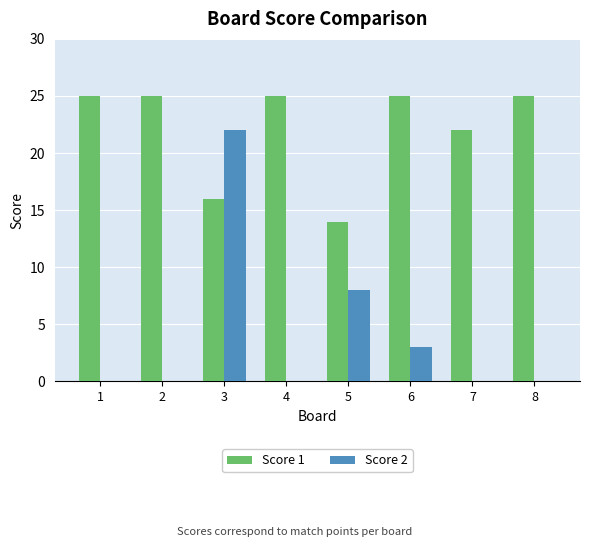

Which series has the widest spread of values?

Score 2